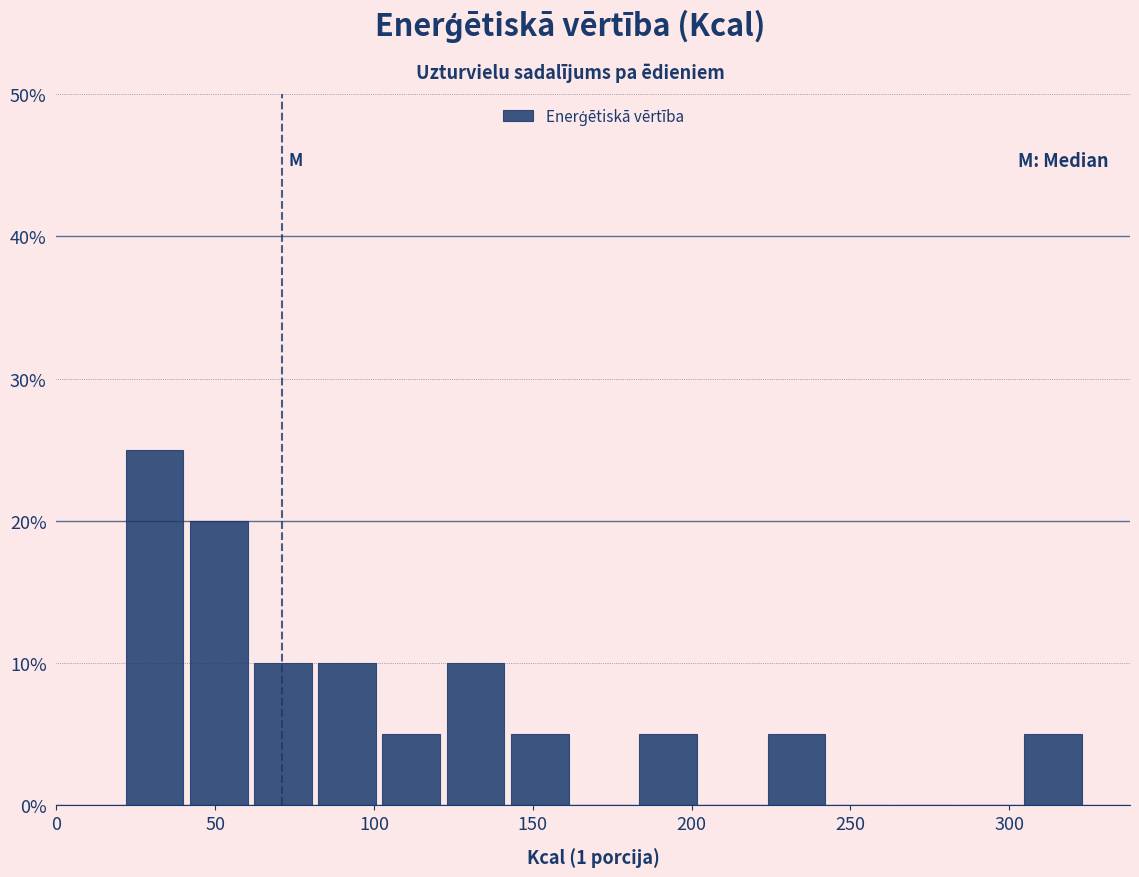

Reading left to right, list every bar in this chart as the range it spans on the x-axis followed by its height. Neither the bar edges nor the heights are printed on the chart, so give them approximately, as read against the axes.

20 to 40: 25
40 to 60: 20
60 to 80: 10
80 to 100: 10
100 to 120: 5
120 to 140: 10
140 to 160: 5
160 to 180: 0
180 to 205: 5
205 to 225: 0
225 to 245: 5
245 to 265: 0
265 to 285: 0
285 to 305: 0
305 to 325: 5